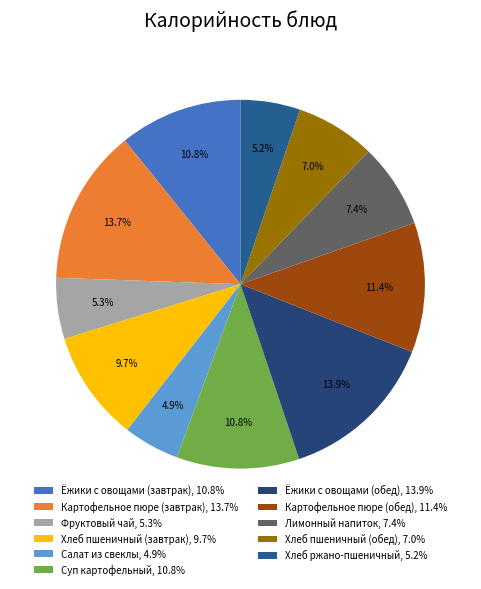

Which has a higher value, Салат из свеклы or Ёжики с овощами (обед)?

Ёжики с овощами (обед)